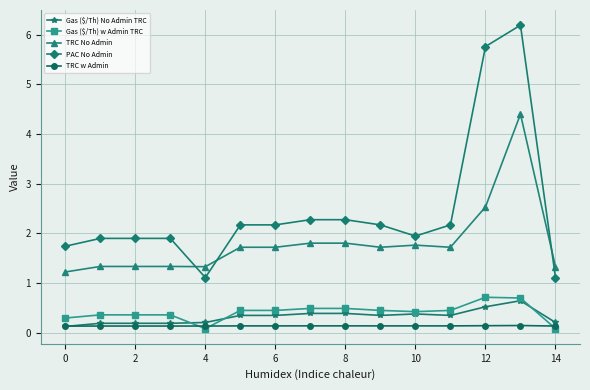

How many Gas ($/Th) w Admin TRC values are between 0 and 1?

15